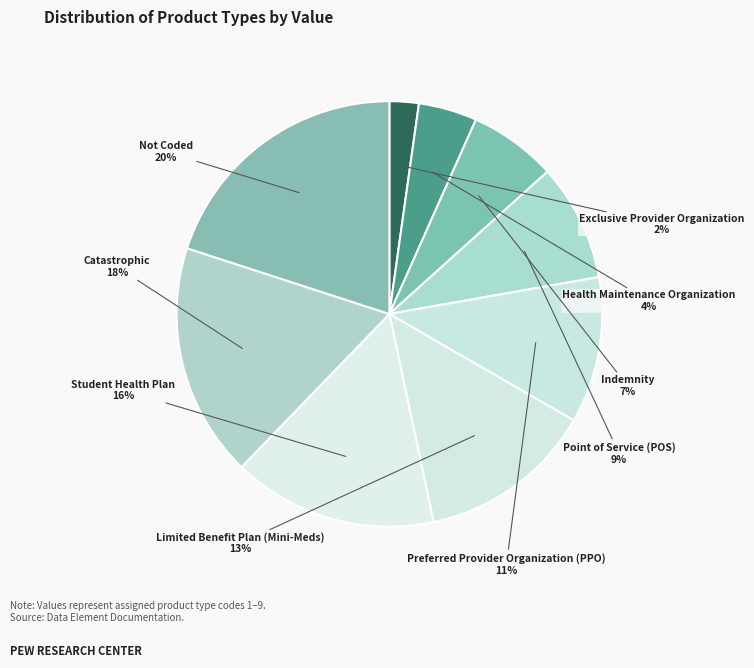

Between Indemnity and Point of Service (POS), which is larger?

Point of Service (POS)